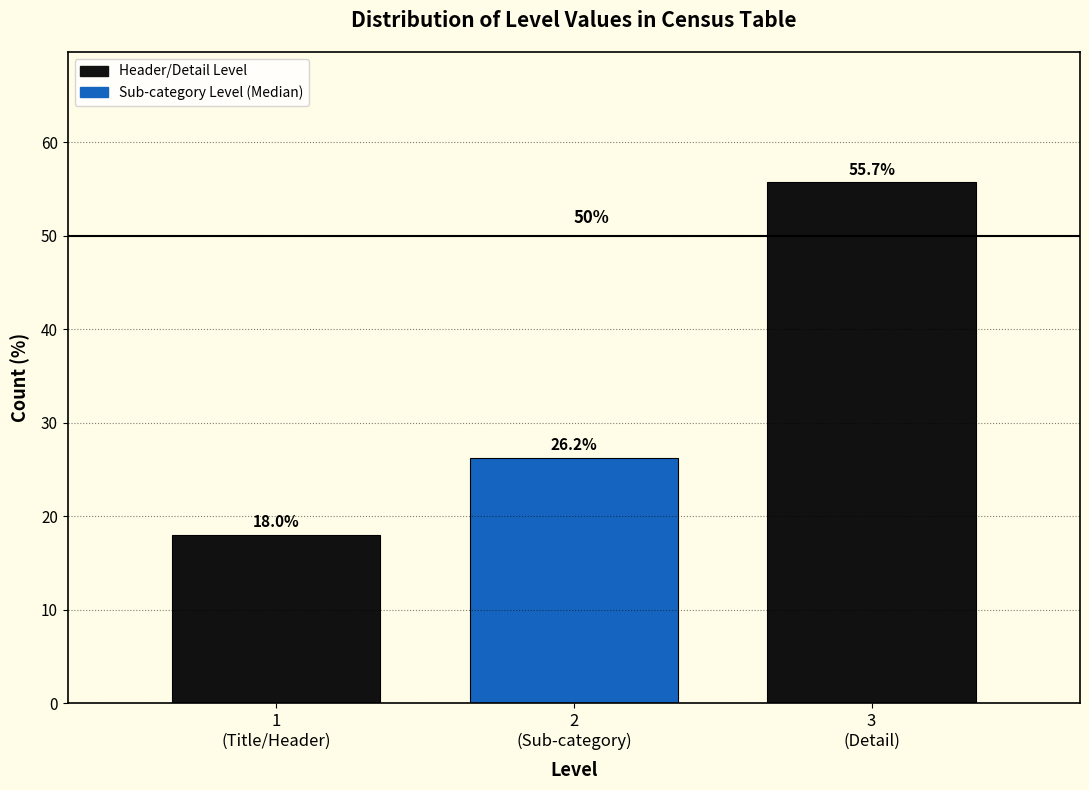

Reading left to right, transcribe all the data shown in this chart.

18.0	26.2	55.7